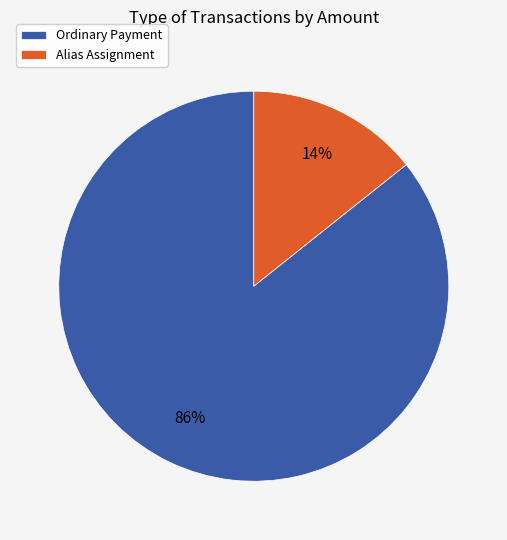

To the nearest percent, what is the combined percentage of Ordinary Payment and Alias Assignment?

100%